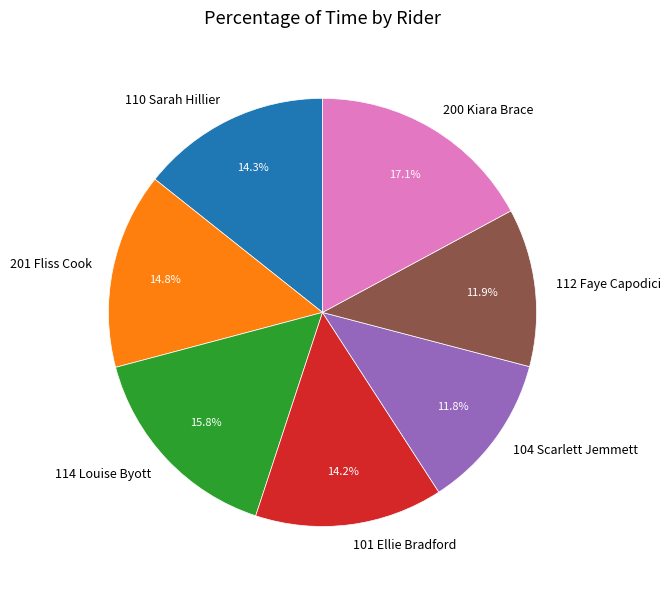

Is 101 Ellie Bradford the majority of the pie?

No